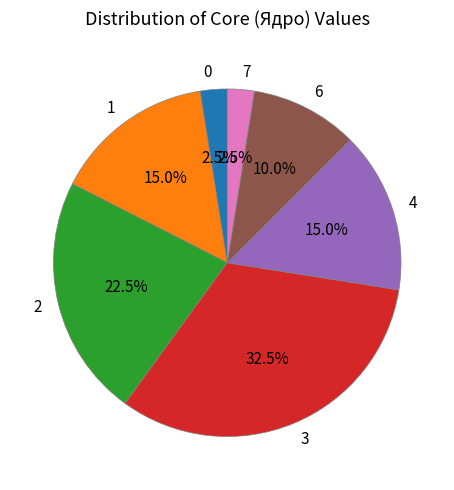

Combined, what portion of the pie is 7 and 2?

25.0%